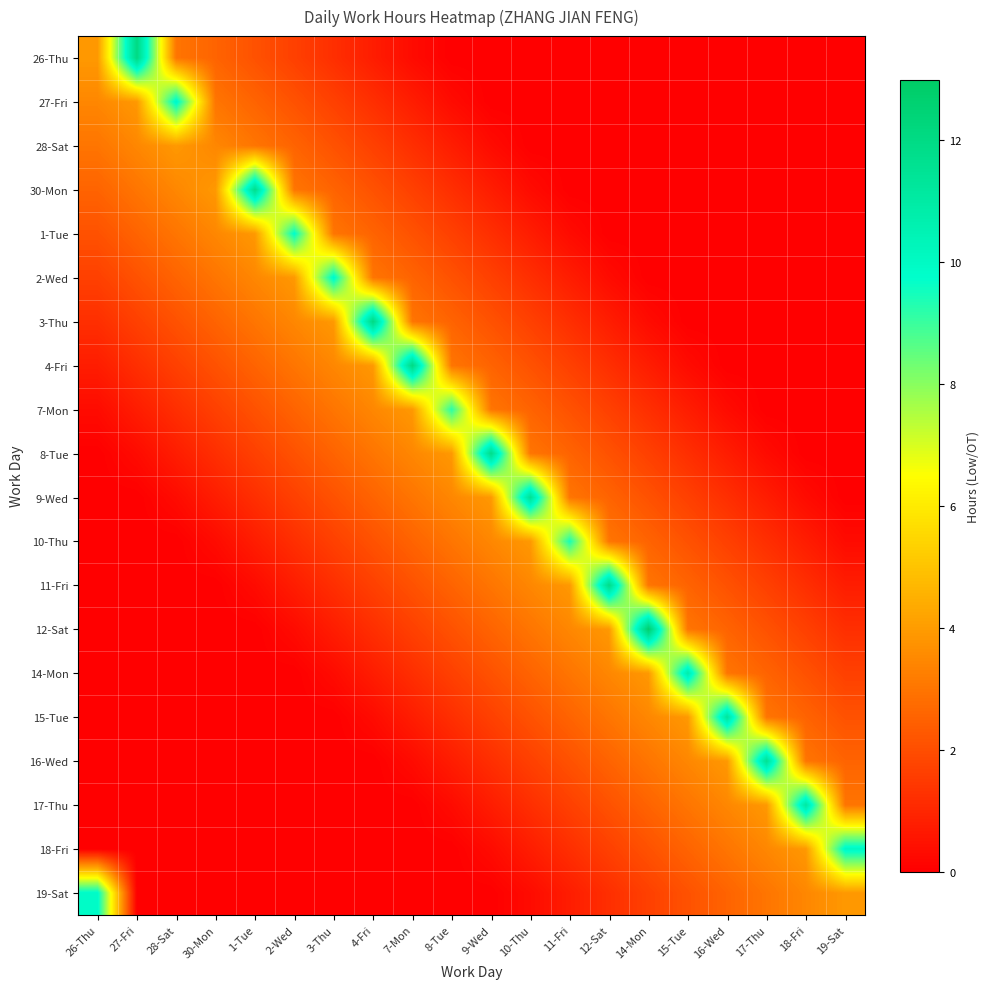

How many distinct data groups are displayed?

20